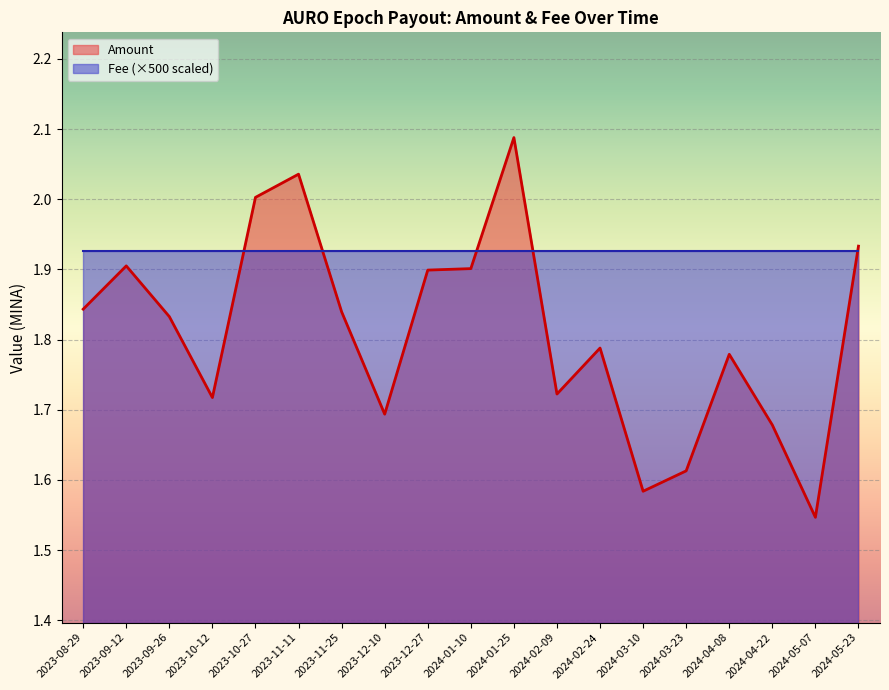

How many interior local peaks (higher than both neighbors) does the data have?

5